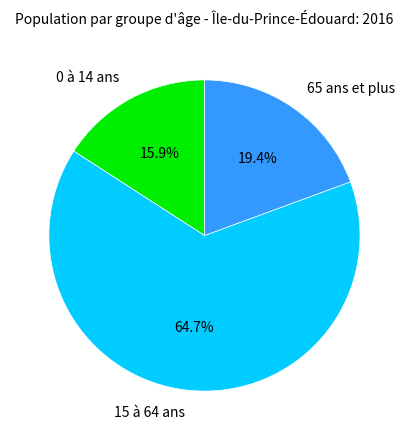

Which slice is the smallest?

0 à 14 ans